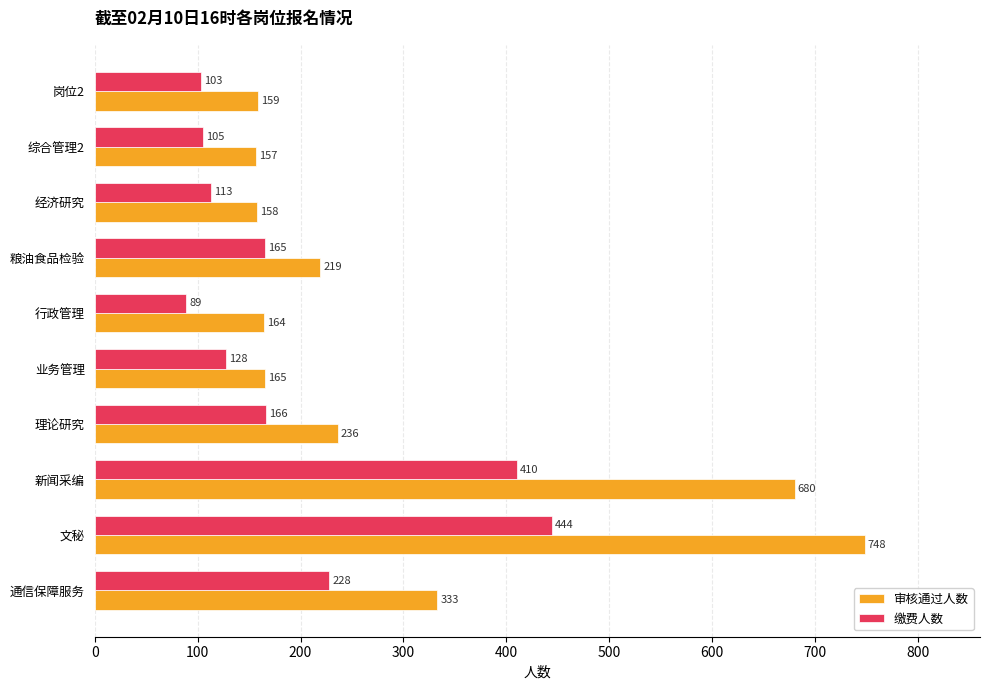

What is the difference between the maximum and minimum values in the 审核通过人数 series?

591